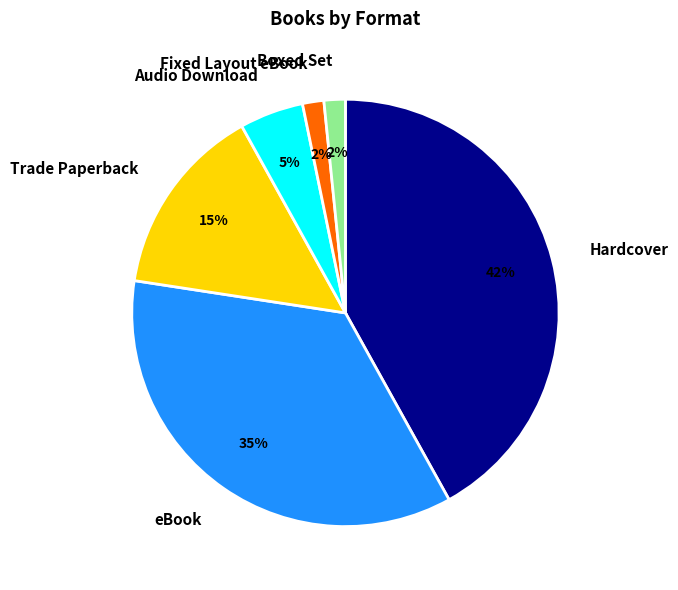

The eBook slice represents 25% of the pie. True or false?

False